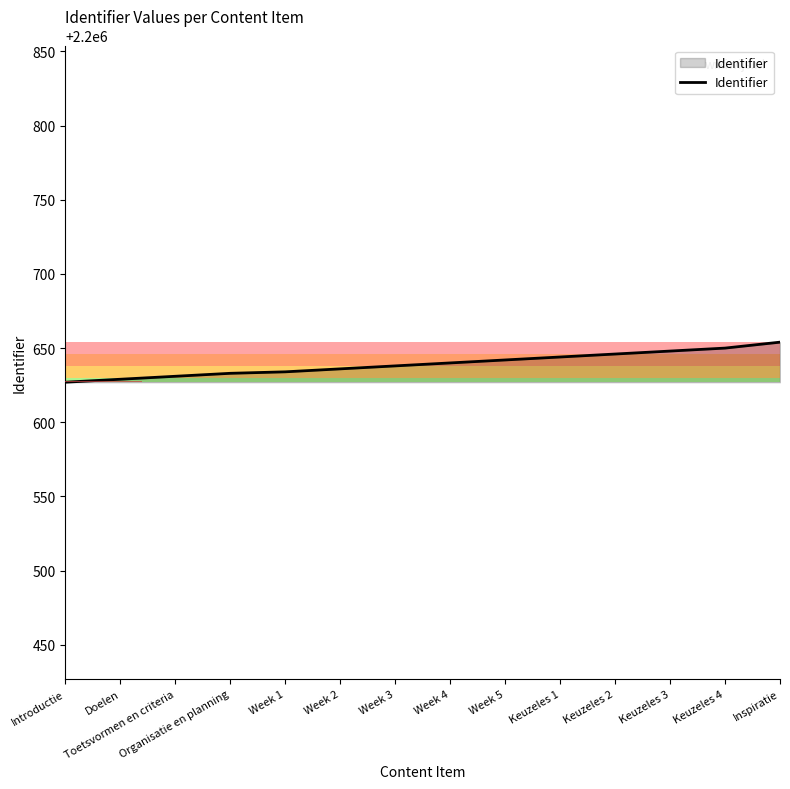

What is the maximum value shown in the chart?

2200654